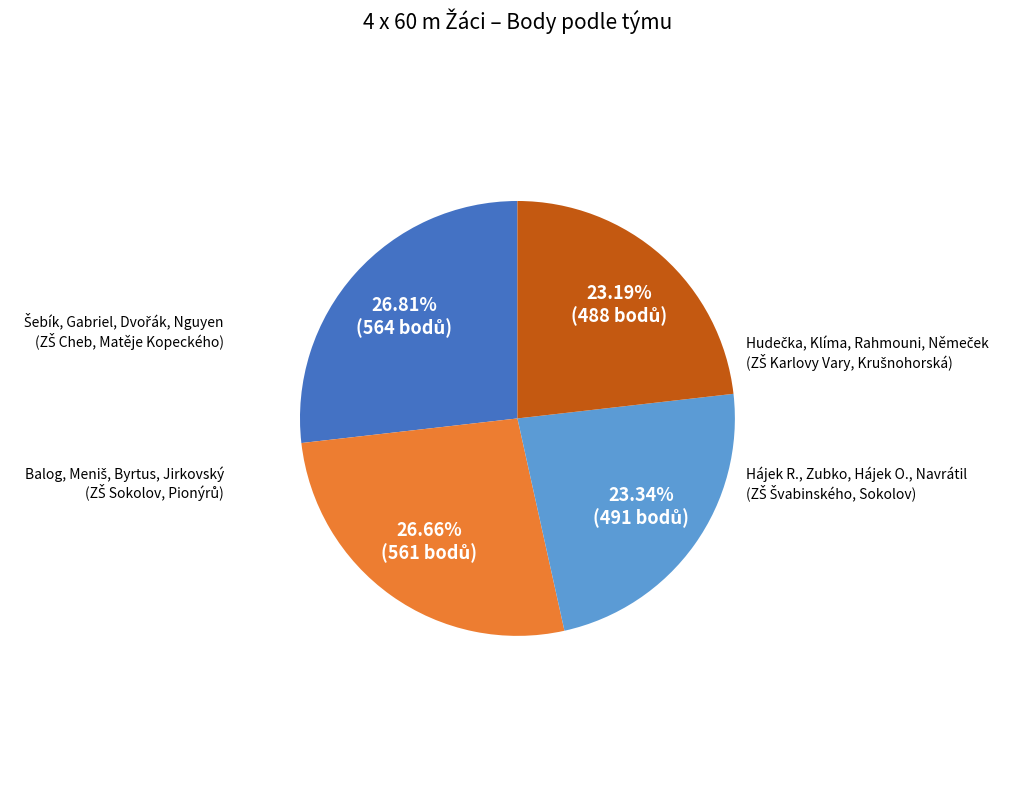

Which category has the biggest portion of the pie?

Šebík, Gabriel, Dvořák, Nguyen
(ZŠ Cheb, Matěje Kopeckého)